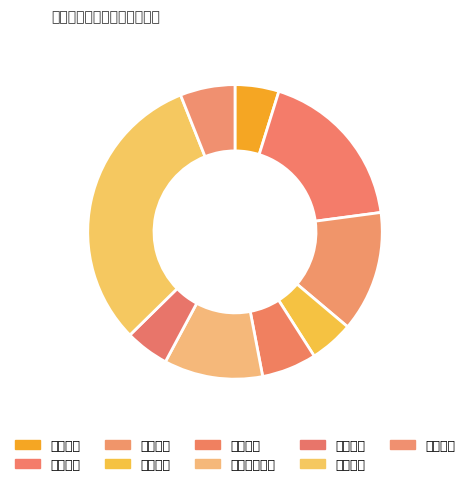

How many segments does this pie chart have?

9